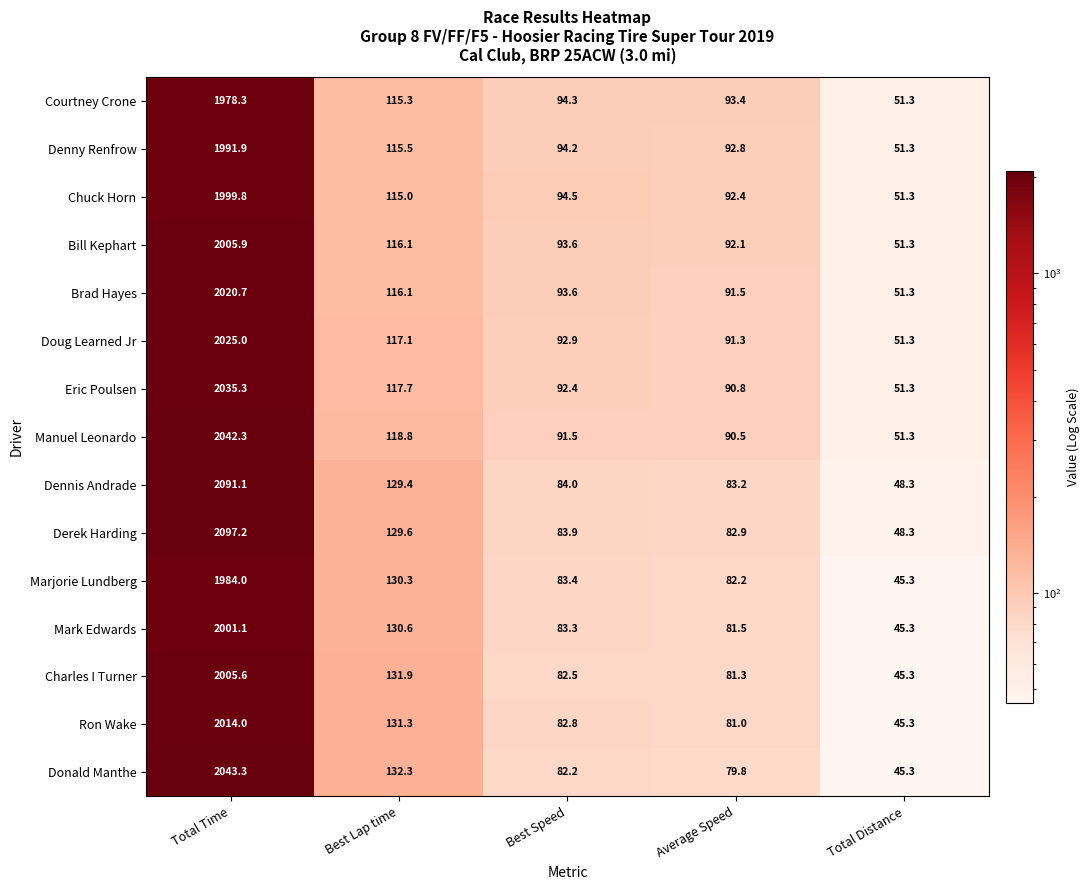

Where does the Eric Poulsen series first go above 92?

Total Time